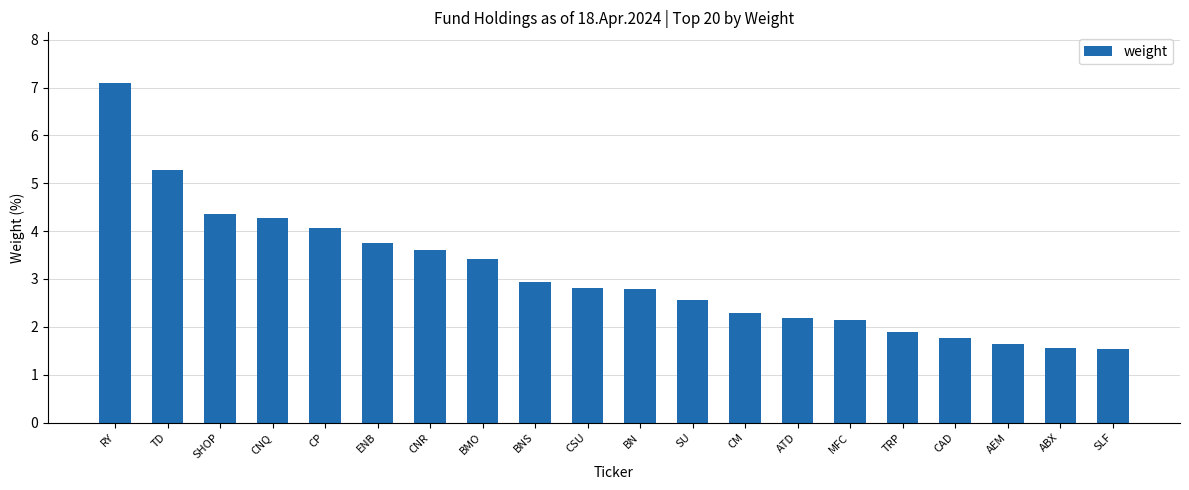

Which label corresponds to the largest value in the chart?

RY